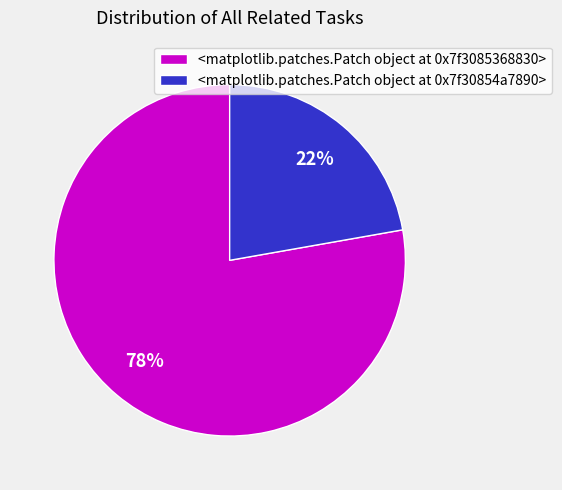

Is it true that <matplotlib.patches.Patch object at 0x7ff79145f9d0> is 22% of the pie?

True